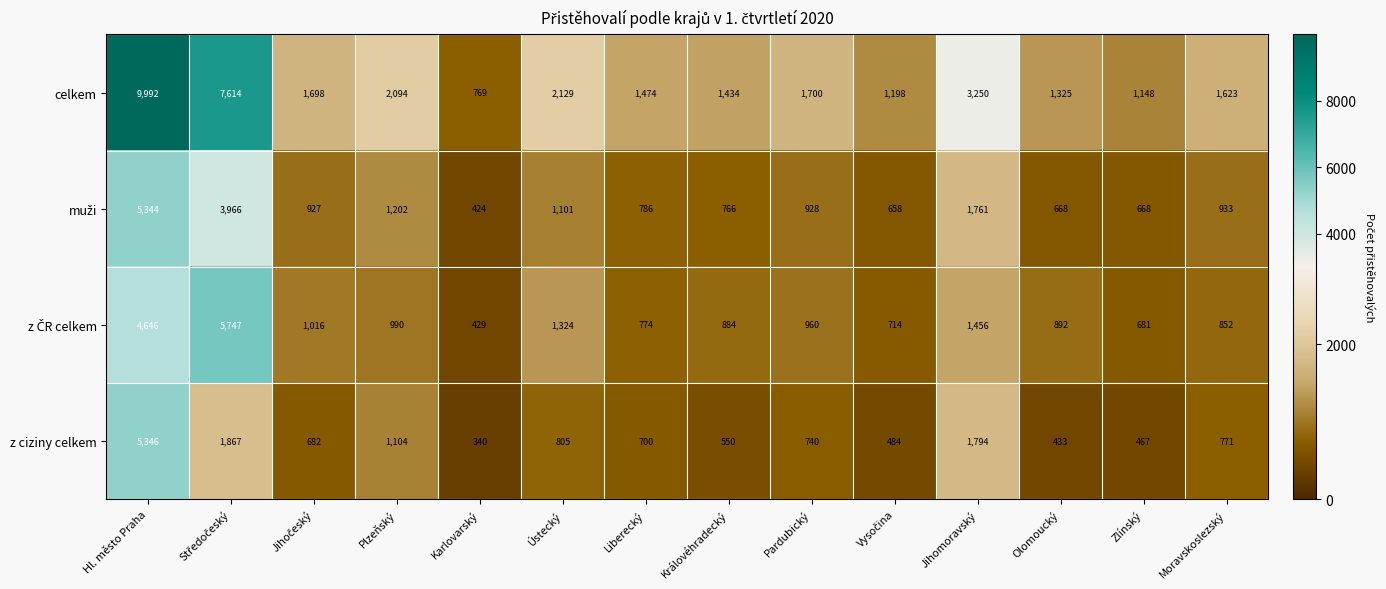

Read the z ciziny celkem value at Moravskoslezský.

771